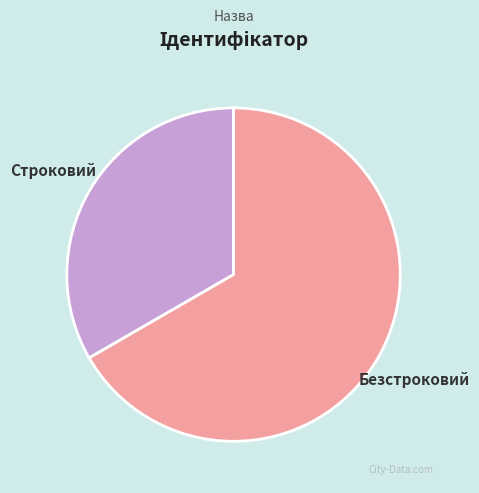

Approximately how many times larger is the value at Строковий compared to Безстроковий?

0.5